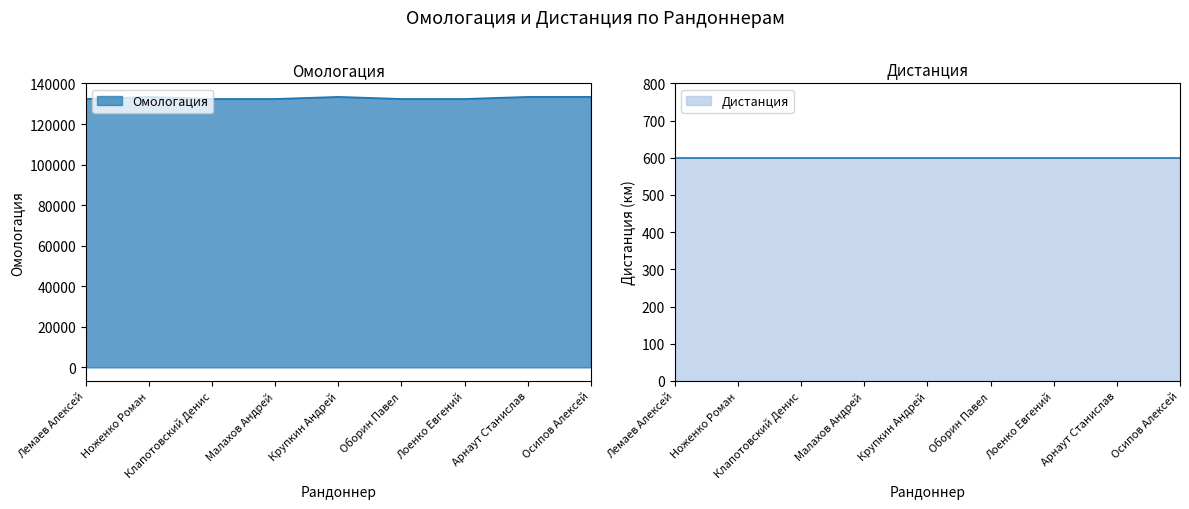

What is the maximum value shown in the chart?

133410